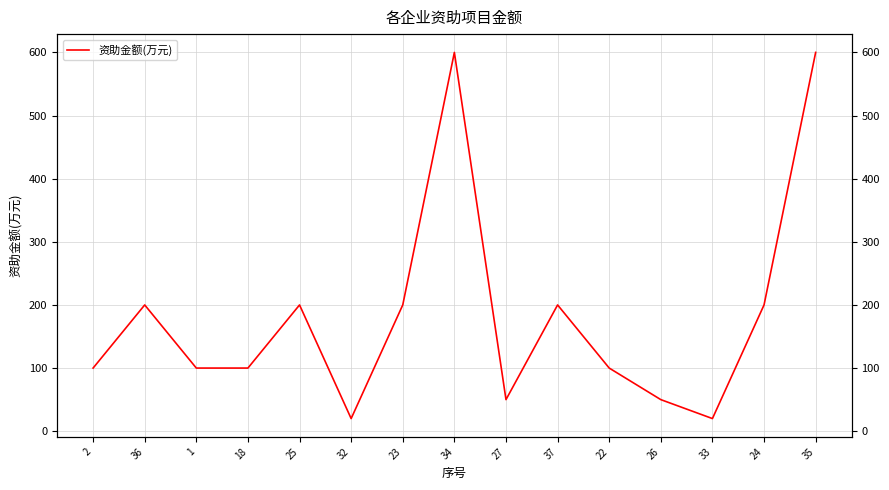

Reading left to right, what are all the values shown in this chart?

100	200	100	100	200	20	200	600	50	200	100	50	20	200	600